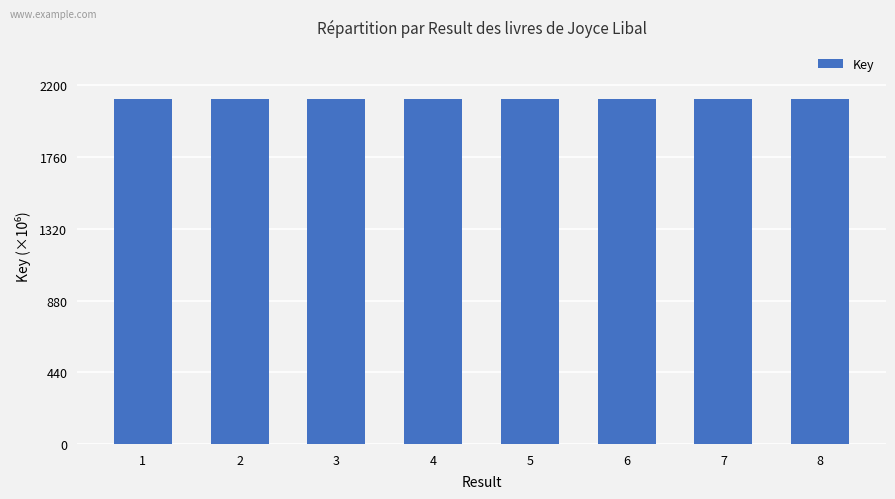

Are the bars horizontal?

No